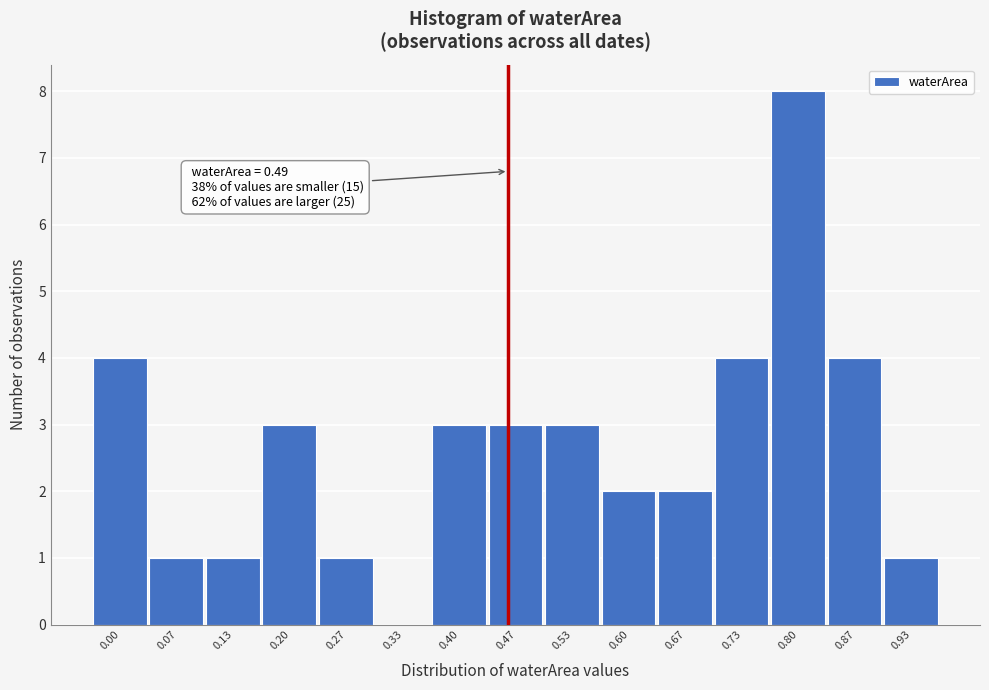

Reading left to right, extract all data points from this chart.

0.00=4	0.07=1	0.13=1	0.20=3	0.27=1	0.33=0	0.40=3	0.47=3	0.53=3	0.60=2	0.67=2	0.73=4	0.80=8	0.87=4	0.93=1